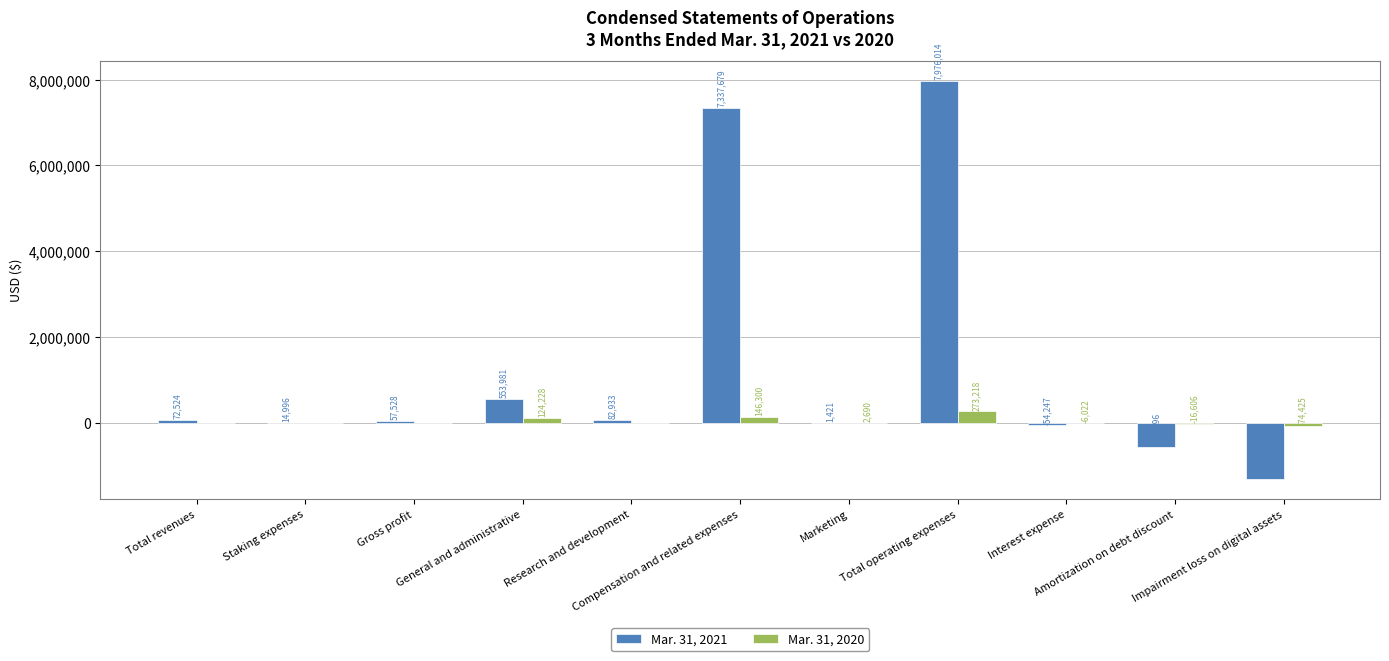

Which series has the largest total across all categories?

Mar. 31, 2021